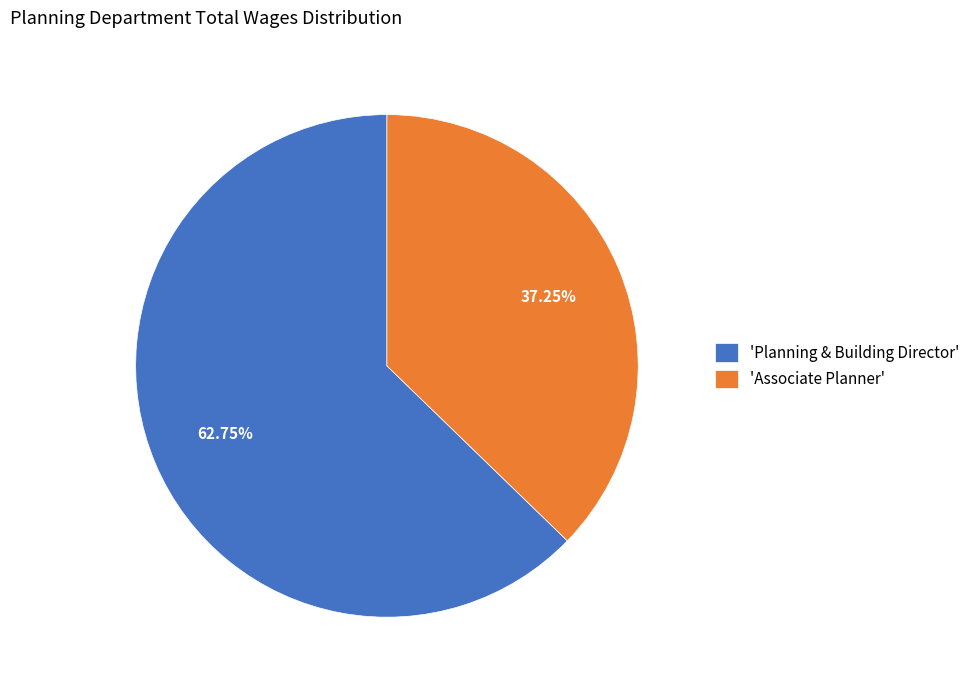

What is the majority slice?

'Planning & Building Director'